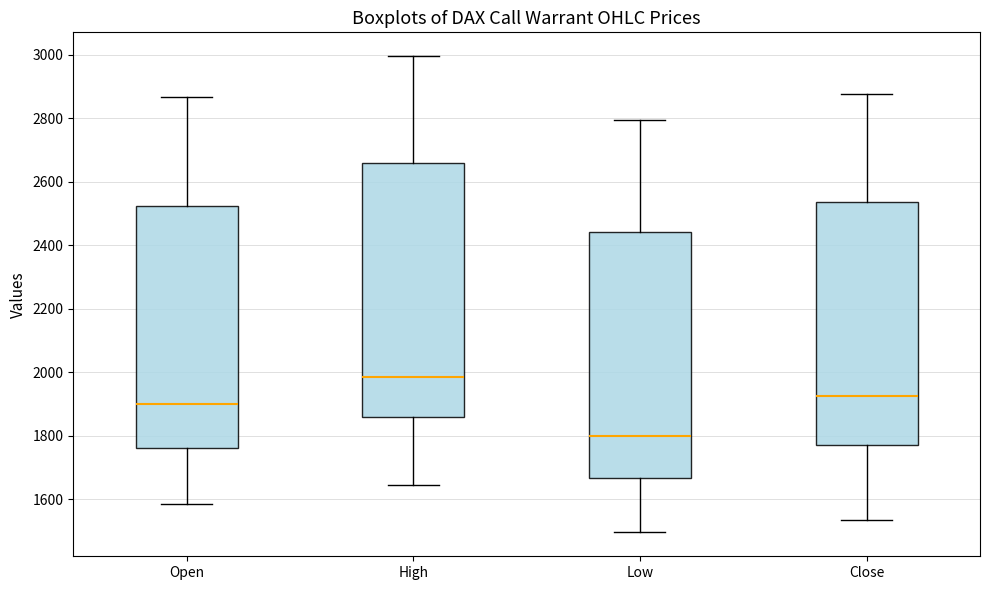

Reading left to right, transcribe this box plot: for each box, give where its median line is, the range the box spans, and where its two whiskers end, as read against the y-axis. The values are not printed on the chart, so give them approximately, as read against the axis.

Open: median 1900, box 1760 to 2520, whiskers 1580 to 2860
High: median 1980, box 1860 to 2660, whiskers 1640 to 3000
Low: median 1800, box 1660 to 2440, whiskers 1500 to 2800
Close: median 1920, box 1780 to 2540, whiskers 1540 to 2880